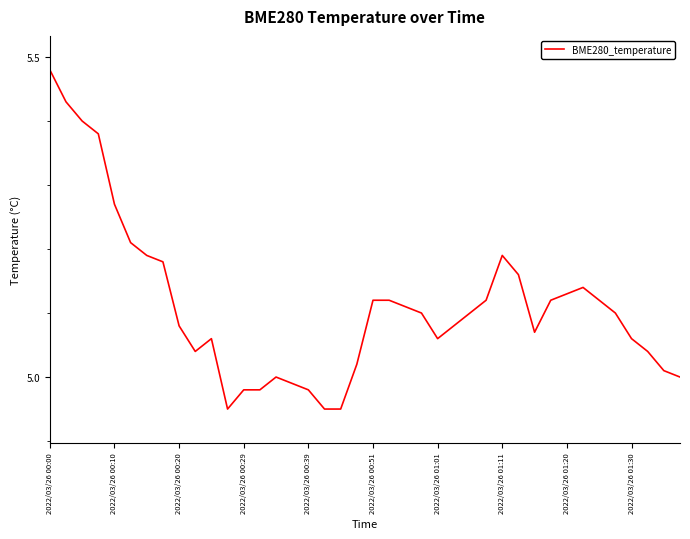

Does the chart display data point markers on the line(s)?

No